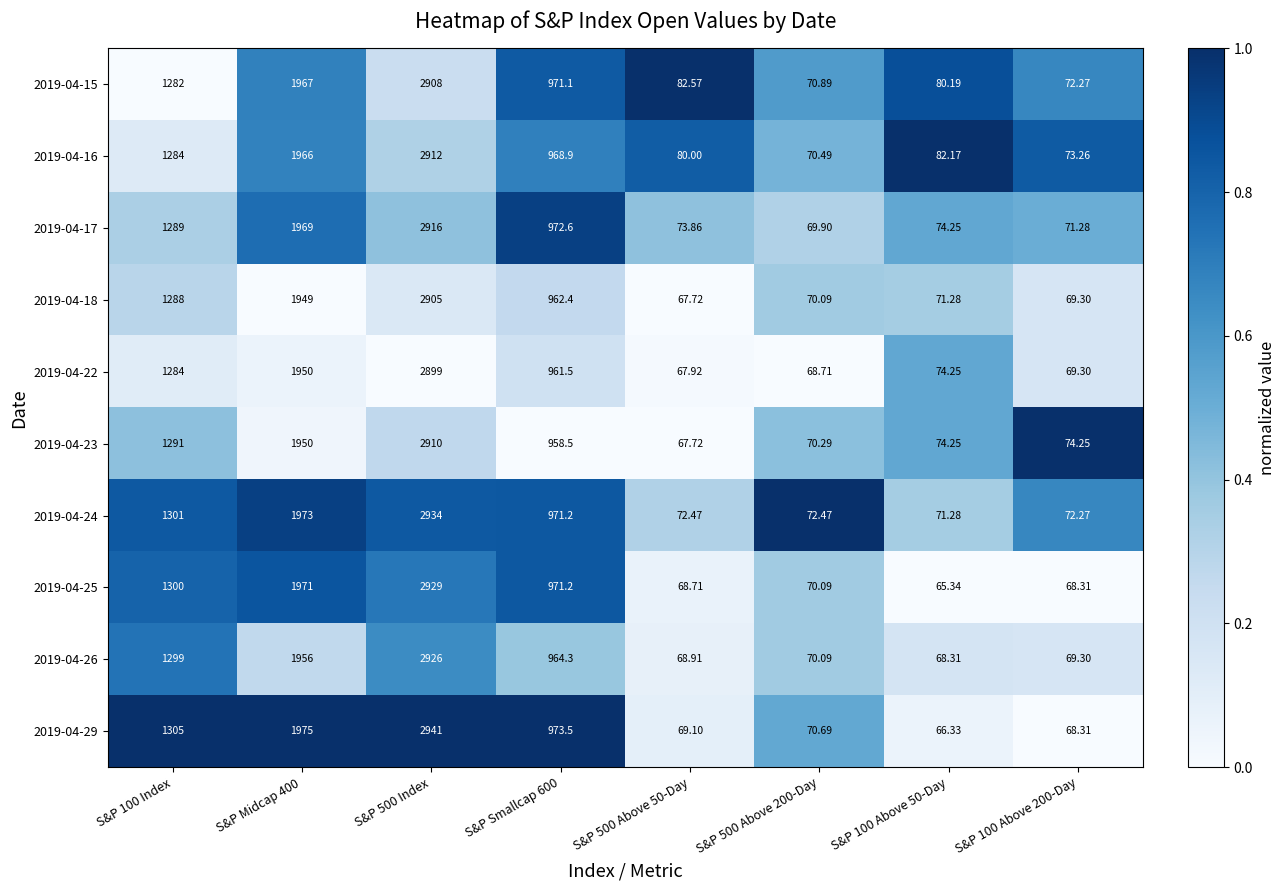

Is the value of 2019-04-29 at S&P Smallcap 600 greater than the value of 2019-04-26 at S&P 500 Index?

No